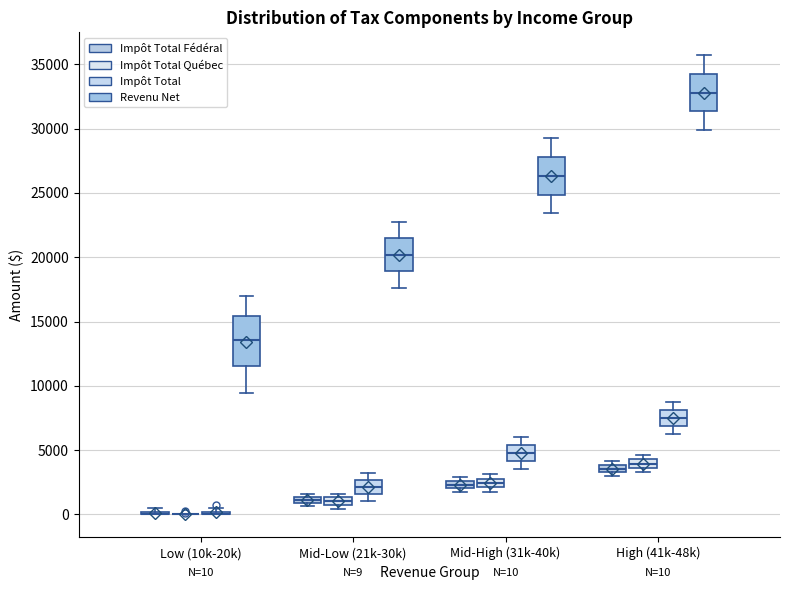

Which box is the tallest, from its lower edge to its upper edge?

Low (10k-20k) (Revenu Net)